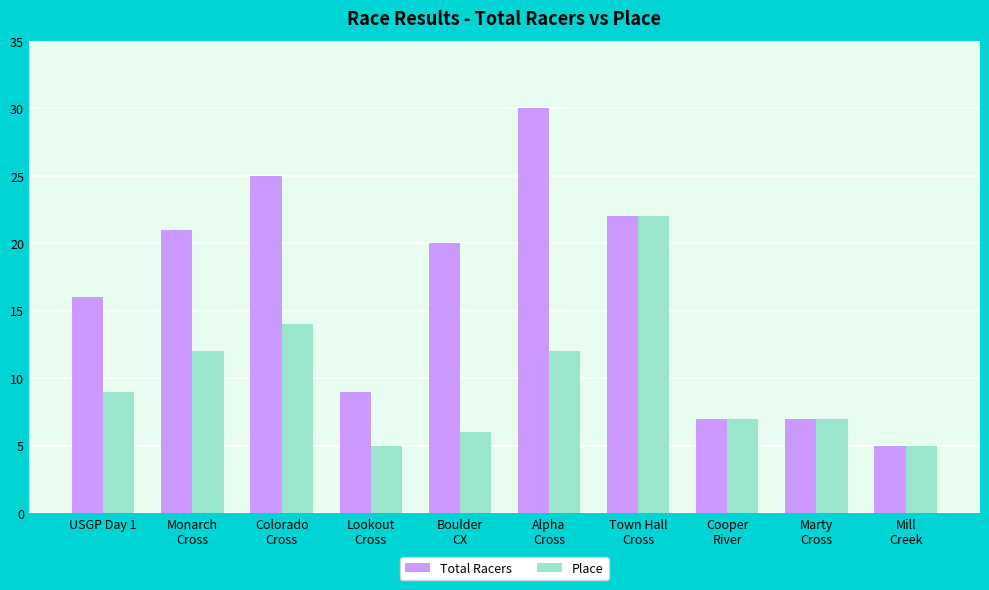

Rank the series by their average value, from highest to lowest.

Total Racers, Place